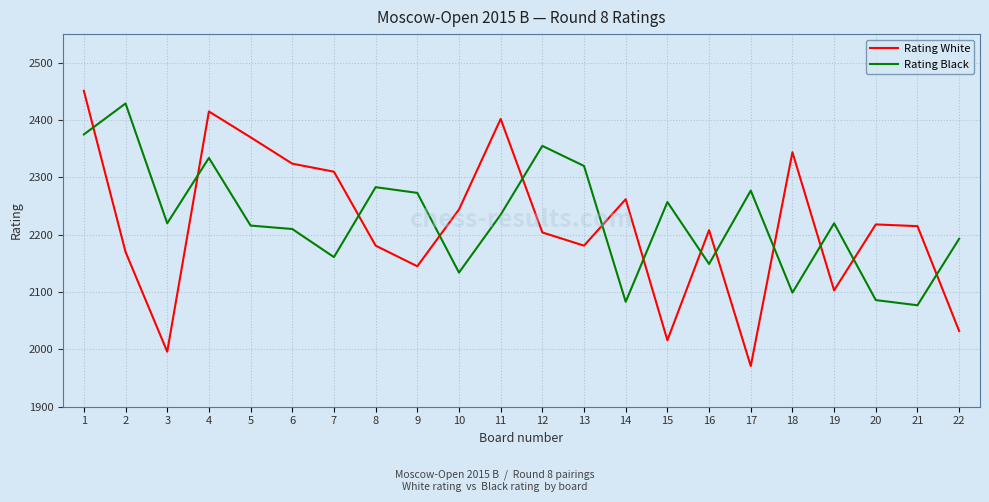

Which series ends up on top after the final intersection of Rating Black and Rating White?

Rating Black